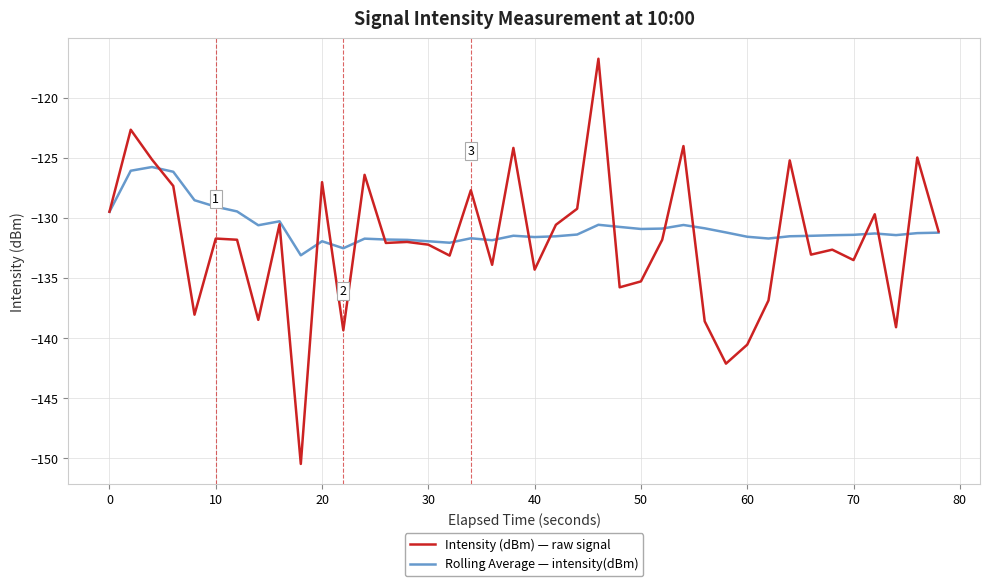

What are all the series names shown in the legend?

Intensity (dBm) — raw signal, Rolling Average — intensity(dBm)